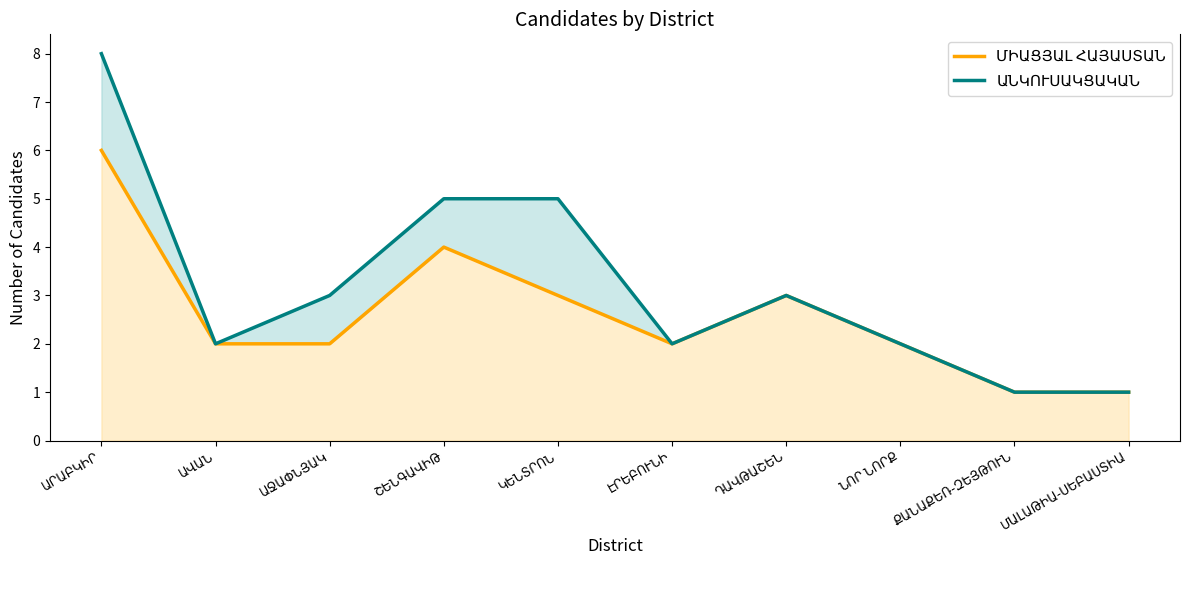

At which label does ՄԻԱՑՅԱԼ ՀԱՅԱՍՏԱՆ first exceed 2?

ԱՐԱԲԿԻՐ